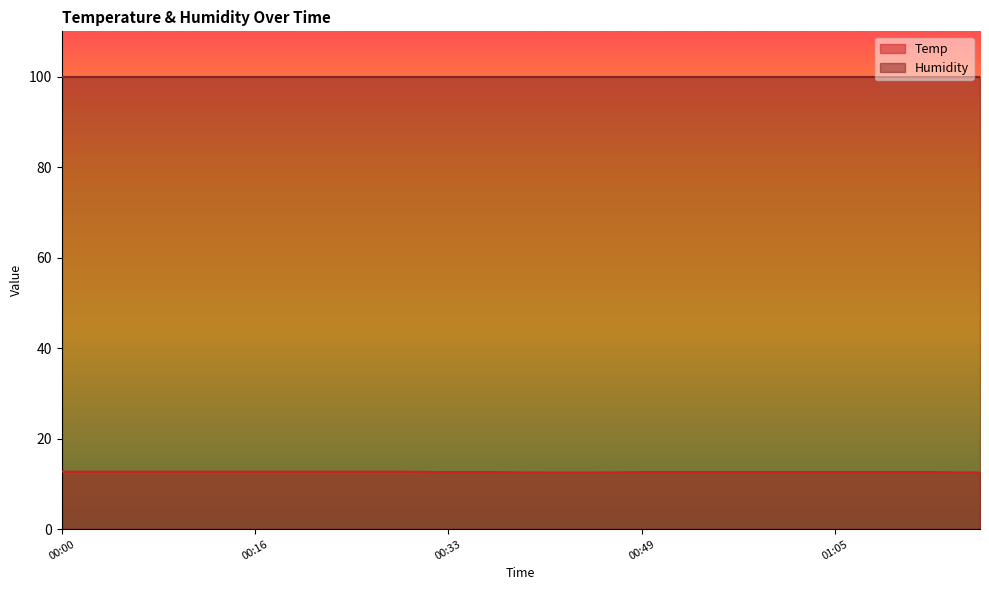

List the labels in order of value, largest first.

00:00, 00:04, 00:08, 00:12, 00:16, 00:21, 00:25, 00:29, 00:33, 00:37, 00:49, 00:53, 00:57, 01:01, 01:05, 01:09, 01:13, 00:41, 00:45, 01:17